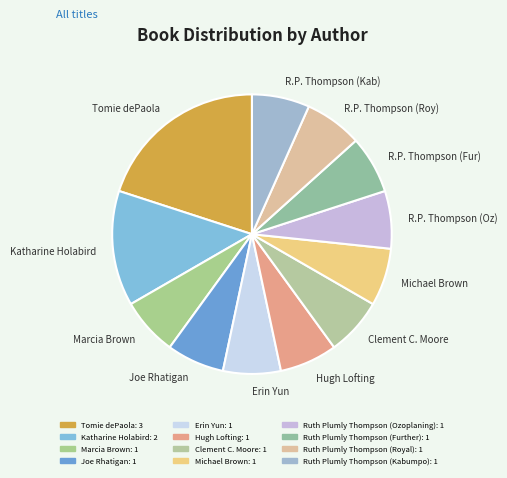

Do Michael Brown and Erin Yun together represent more than half of the pie?

No